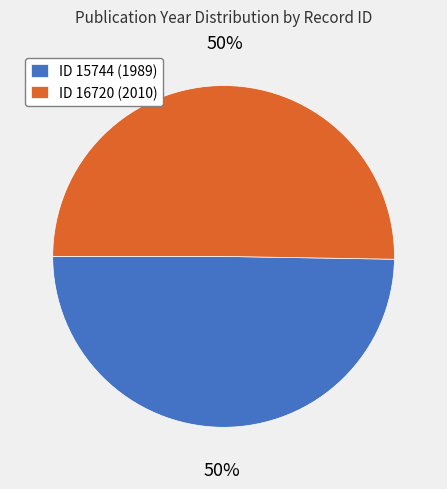

To the nearest percent, what portion does ID 16720 (2010) represent?

50%